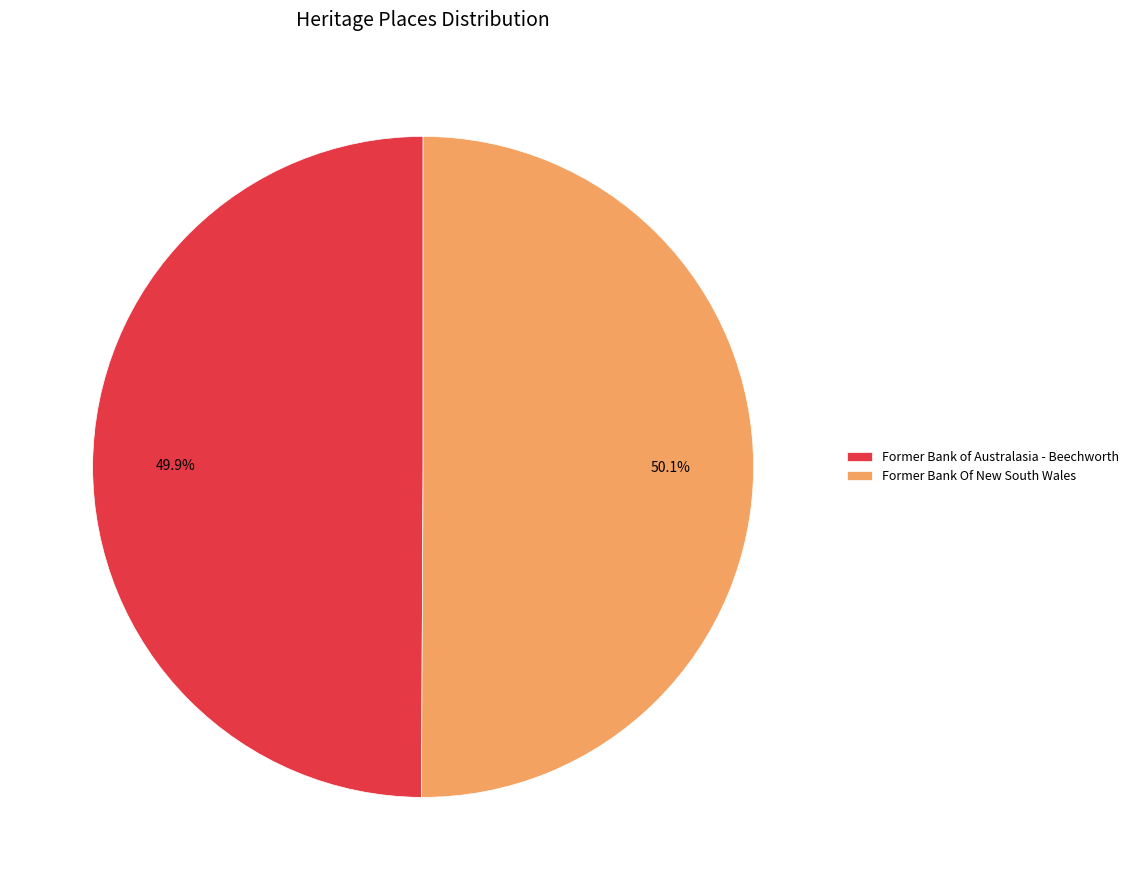

Combined, do Former Bank Of New South Wales and Former Bank of Australasia - Beechworth account for over 50%?

Yes